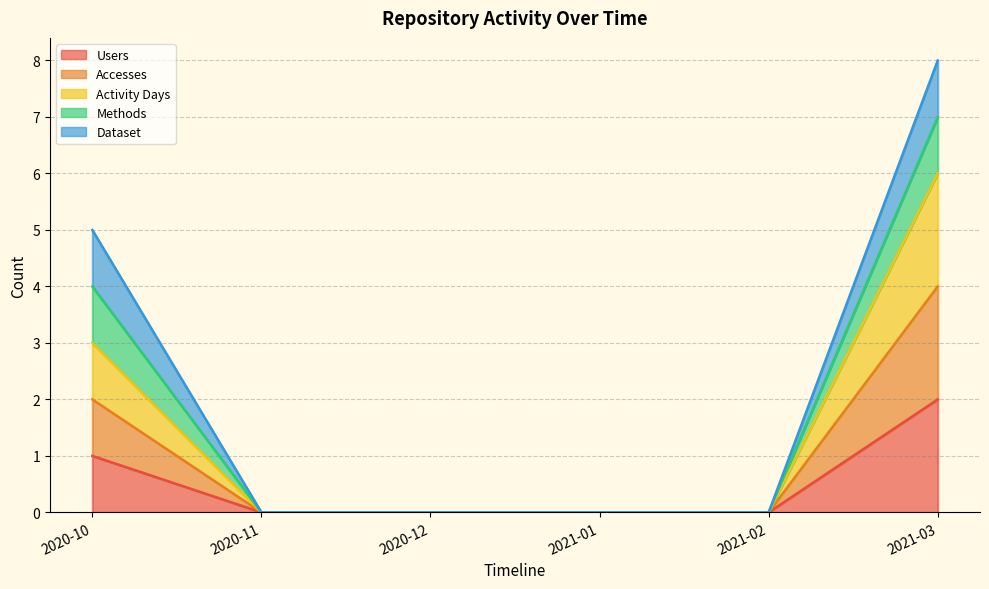

True or false: Activity Days and Users intersect in this chart.

False